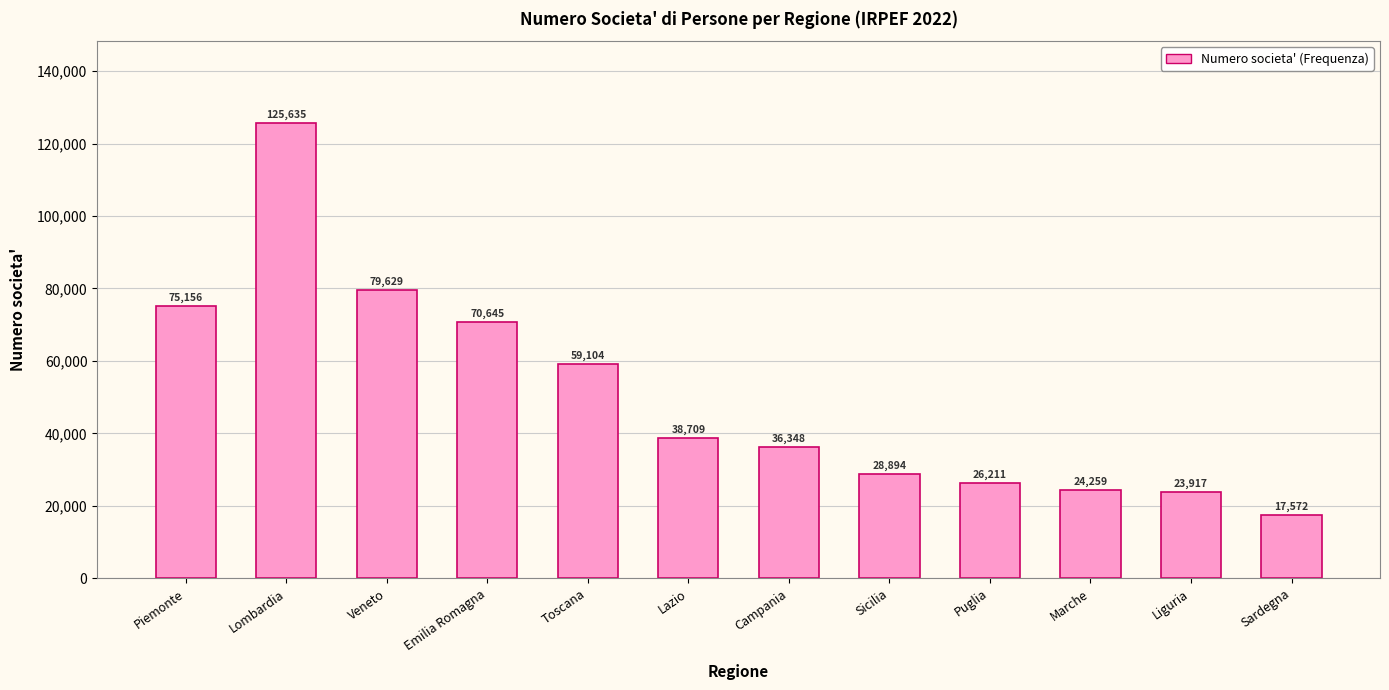

What is the minimum value shown in the chart?

17572